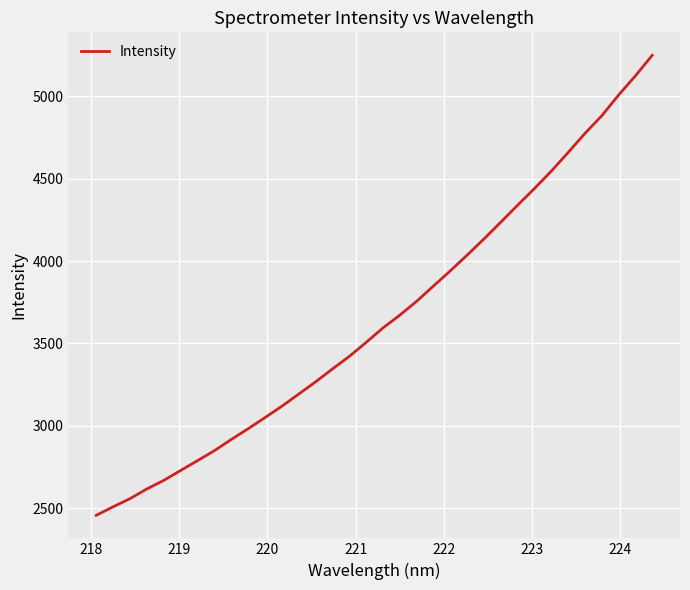

What is the minimum value shown in the chart?

2455.7